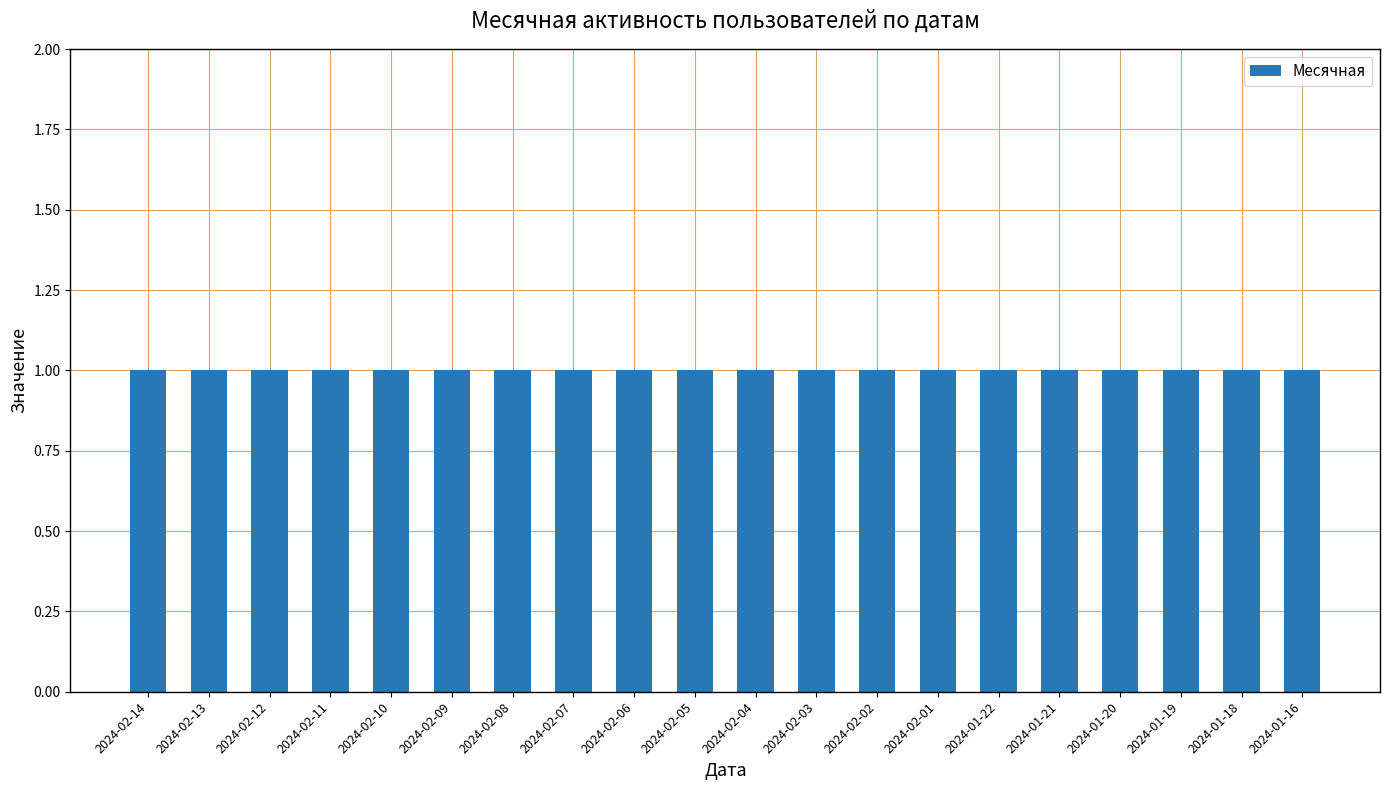

What position from the left is 2024-02-09?

6